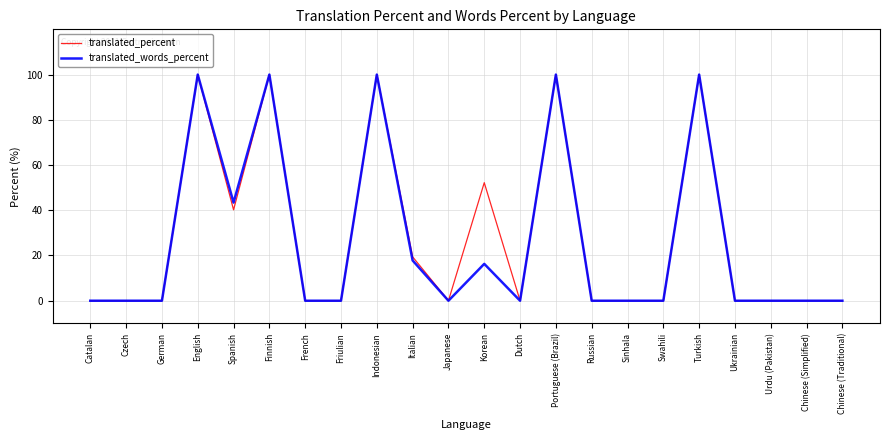

Count the number of categories in the chart.

22